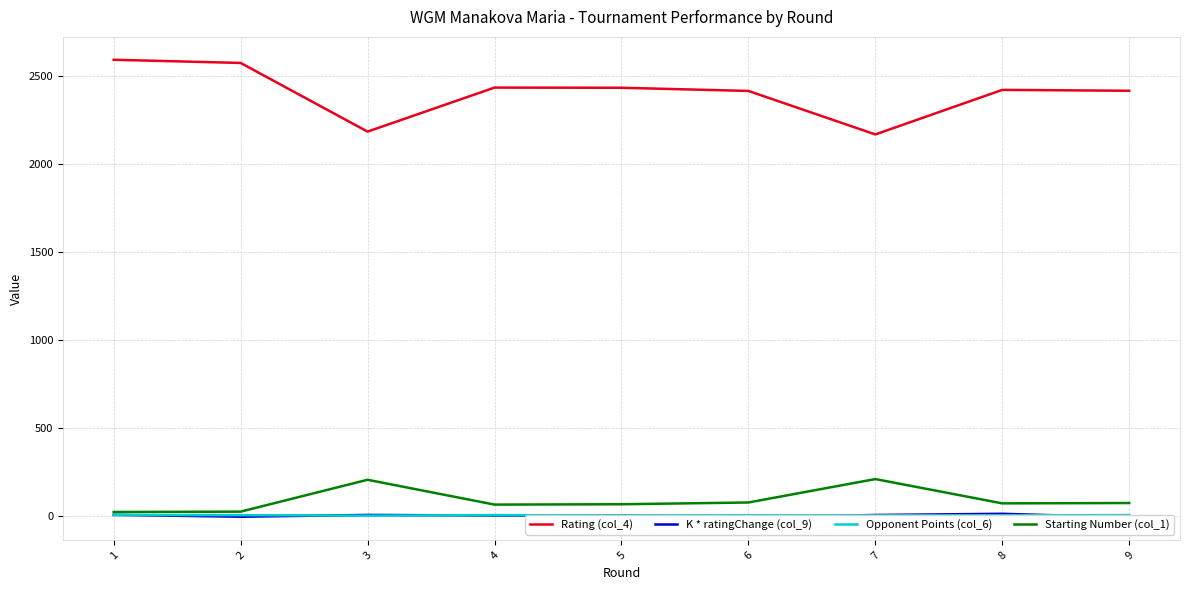

How many interior local valleys does the K * ratingChange (col_9) series have?

2